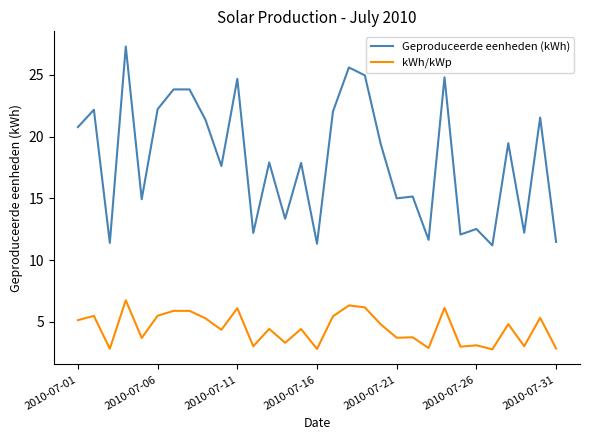

List the series in order of their overall mean, highest first.

Geproduceerde eenheden (kWh), kWh/kWp